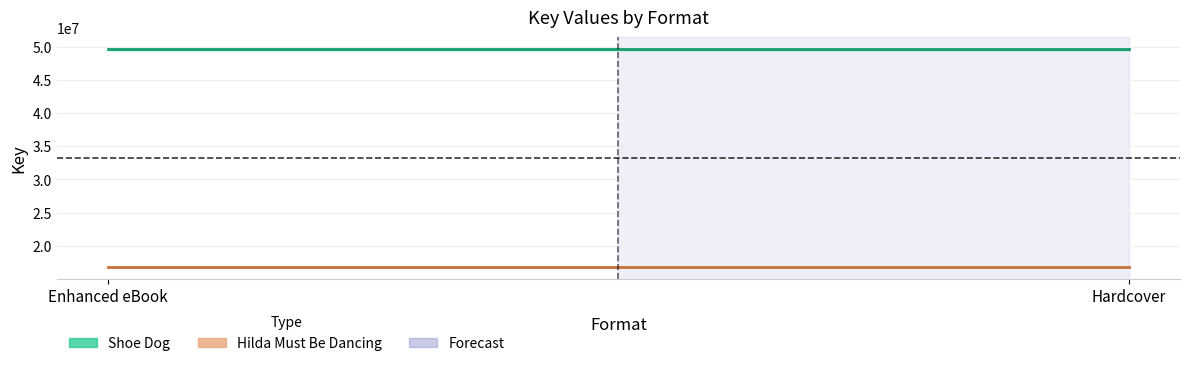

What is the sum of the Shoe Dog values at Enhanced eBook and Hardcover?

99333110